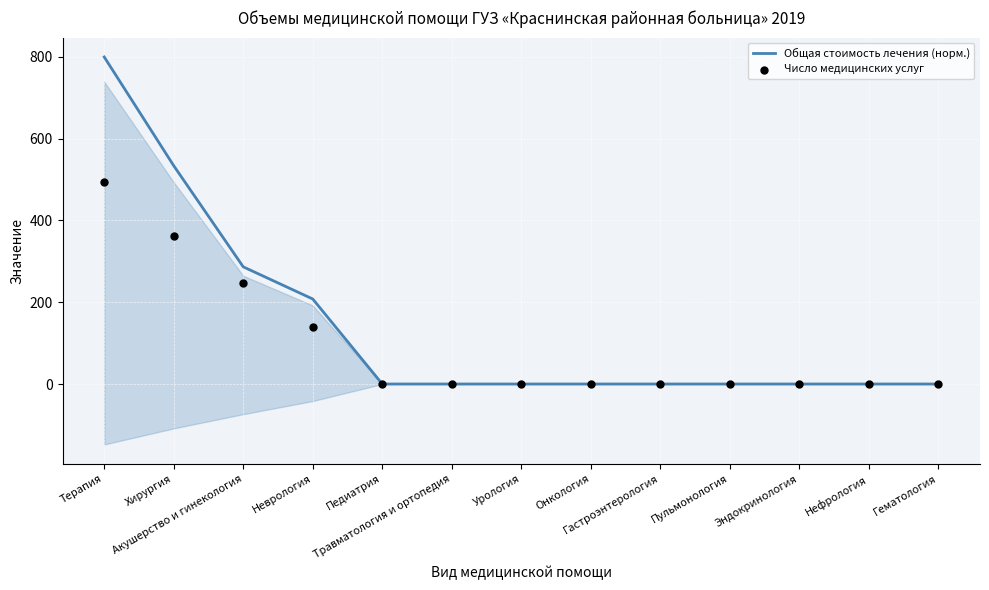

Which series contains the lowest Y value?

Общая стоимость лечения (норм.)